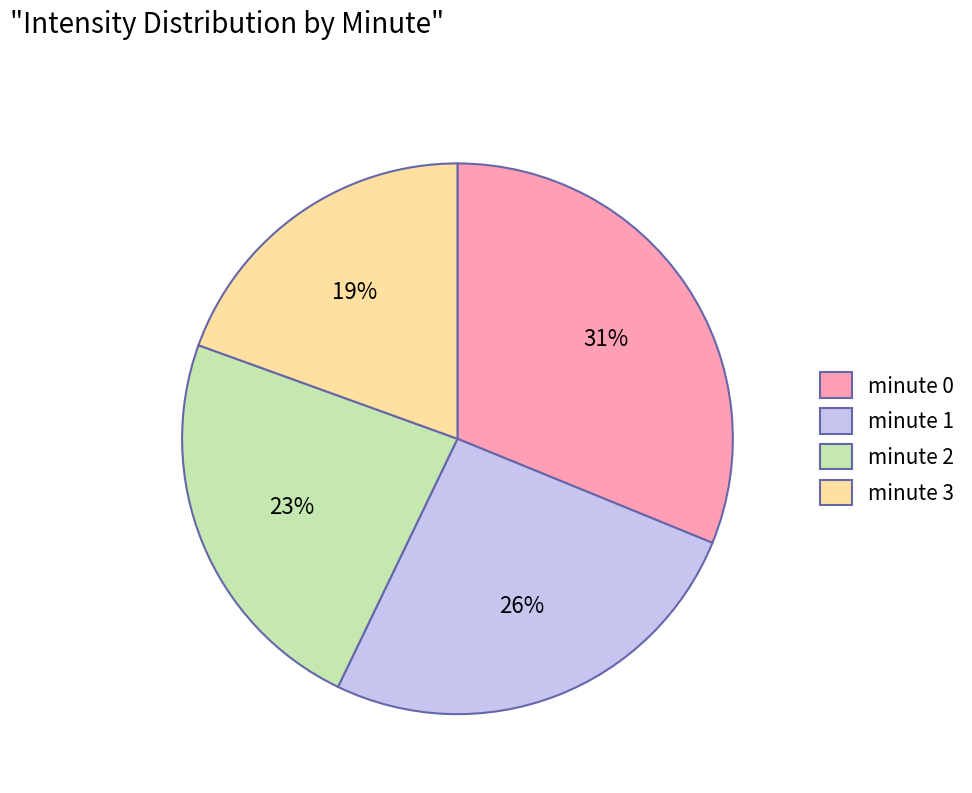

How many slices are in this pie chart?

4